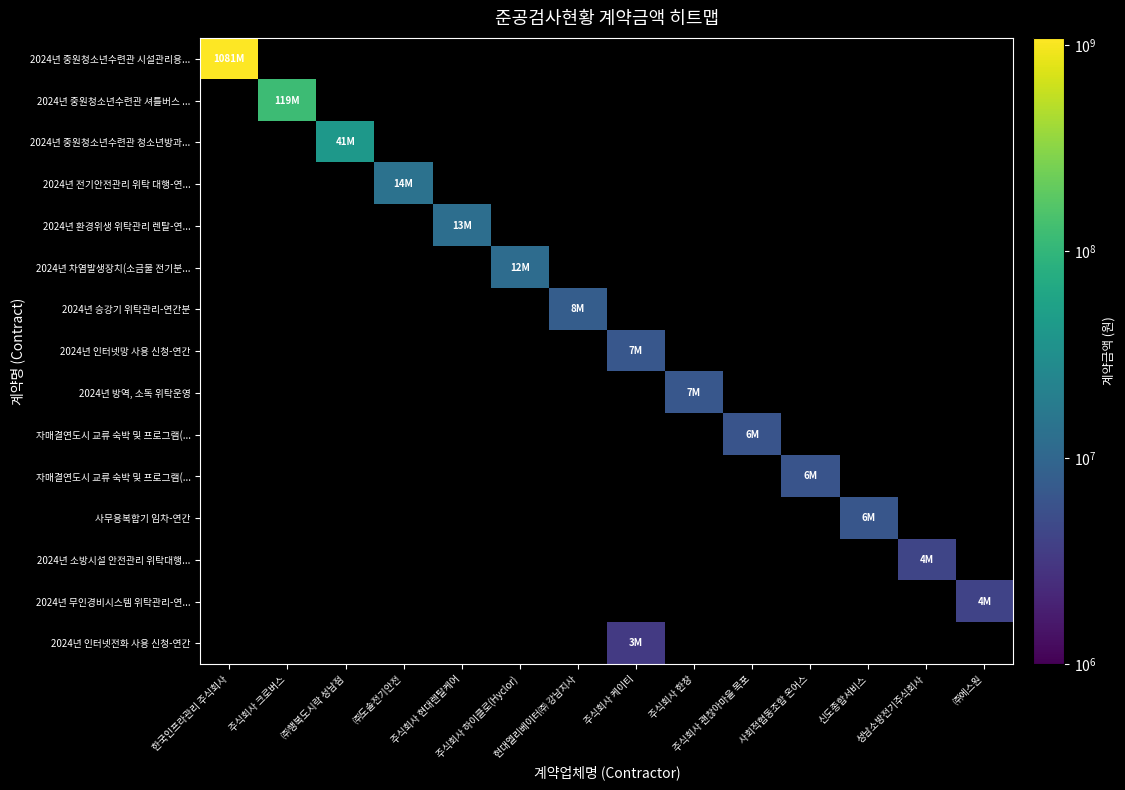

What is the maximum value shown in the chart?

1081308090.0